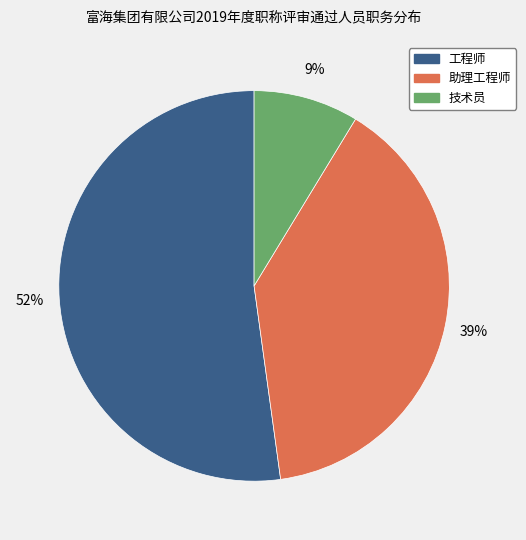

Which category accounts for the majority?

工程师